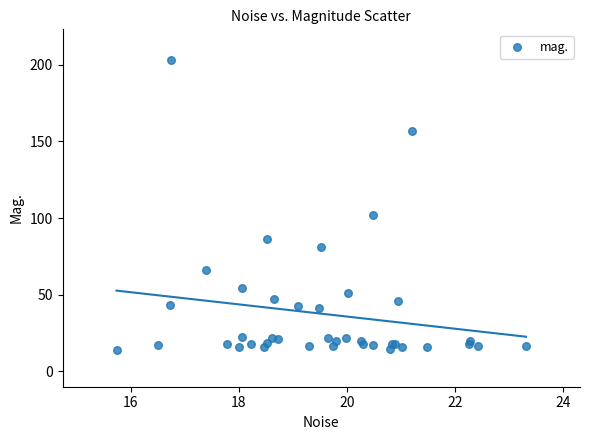

What Y value in the scatter plot is closest to 108?

101.8